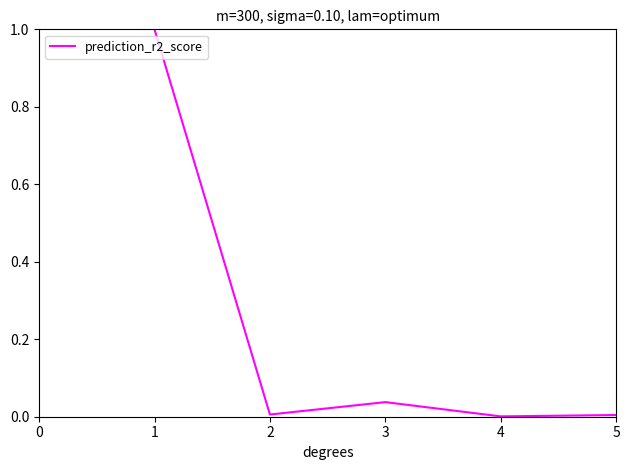

True or false: the data shows 0.0 at 5.

True